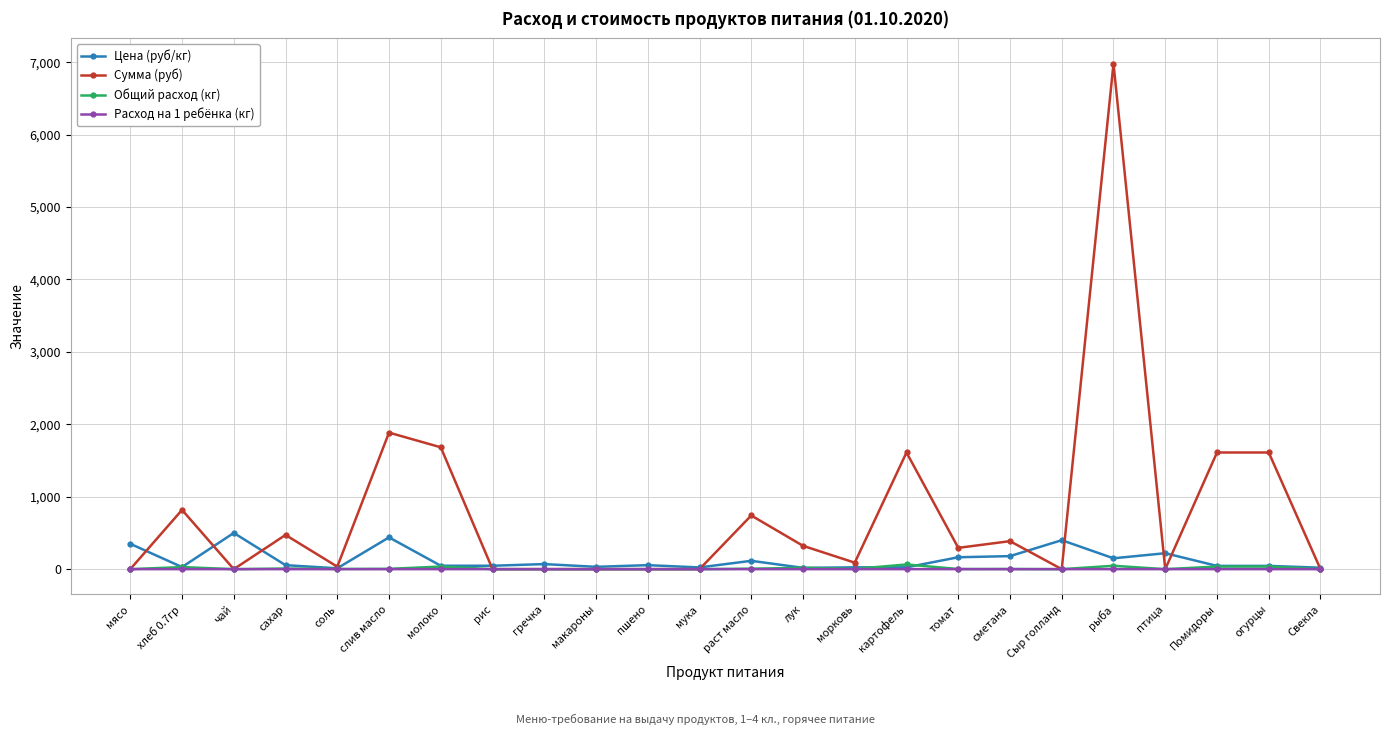

True or false: Цена (руб/кг) has more than 0 points higher than both neighbors.

True